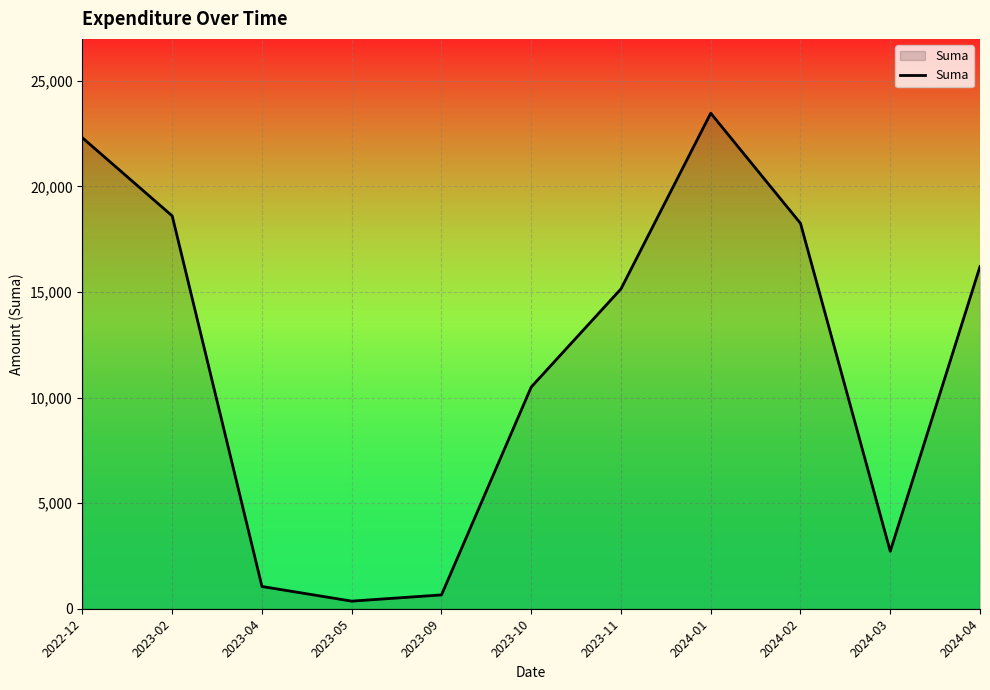

What is the average value?

11752.2